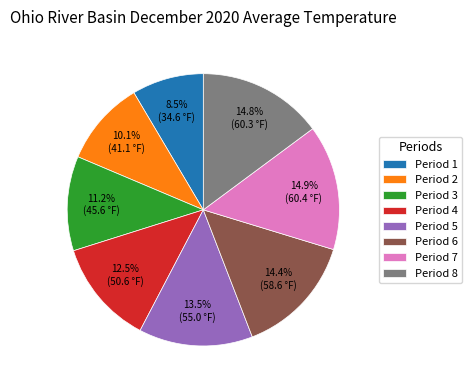

How much of the chart is everything except Period 6?

85.6%